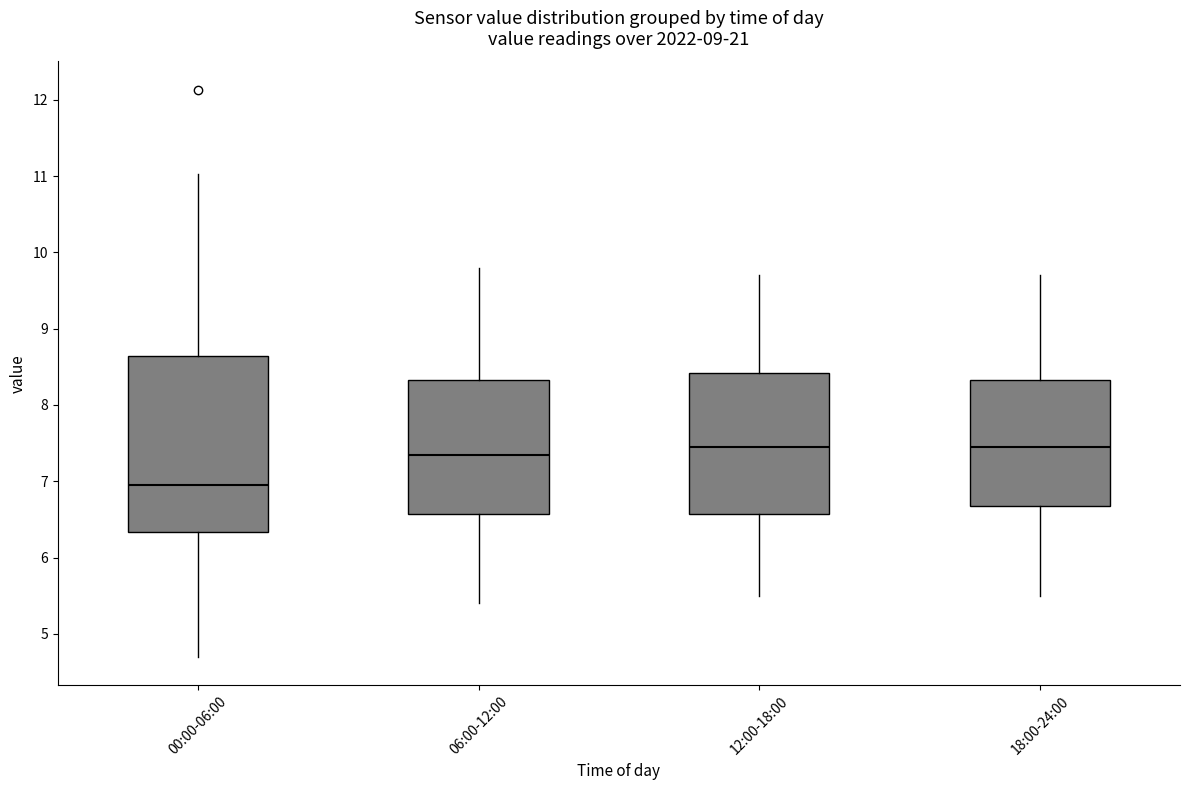

Reading left to right, transcribe this box plot: for each box, give where its median line is, the range the box spans, and where its two whiskers end, as read against the y-axis. The values are not printed on the chart, so give them approximately, as read against the axis.

00:00-06:00: median 7.0, box 6.3 to 8.6, whiskers 4.7 to 11.0
06:00-12:00: median 7.4, box 6.6 to 8.3, whiskers 5.4 to 9.8
12:00-18:00: median 7.5, box 6.6 to 8.4, whiskers 5.5 to 9.7
18:00-24:00: median 7.5, box 6.7 to 8.3, whiskers 5.5 to 9.7